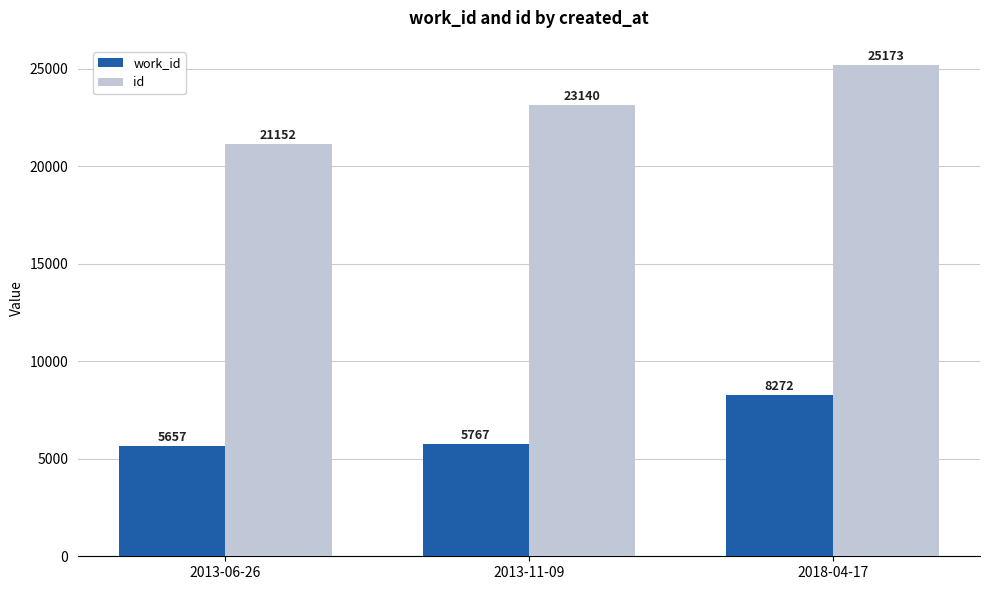

What is the value of the work_id bar at the 3rd from the left?

8272